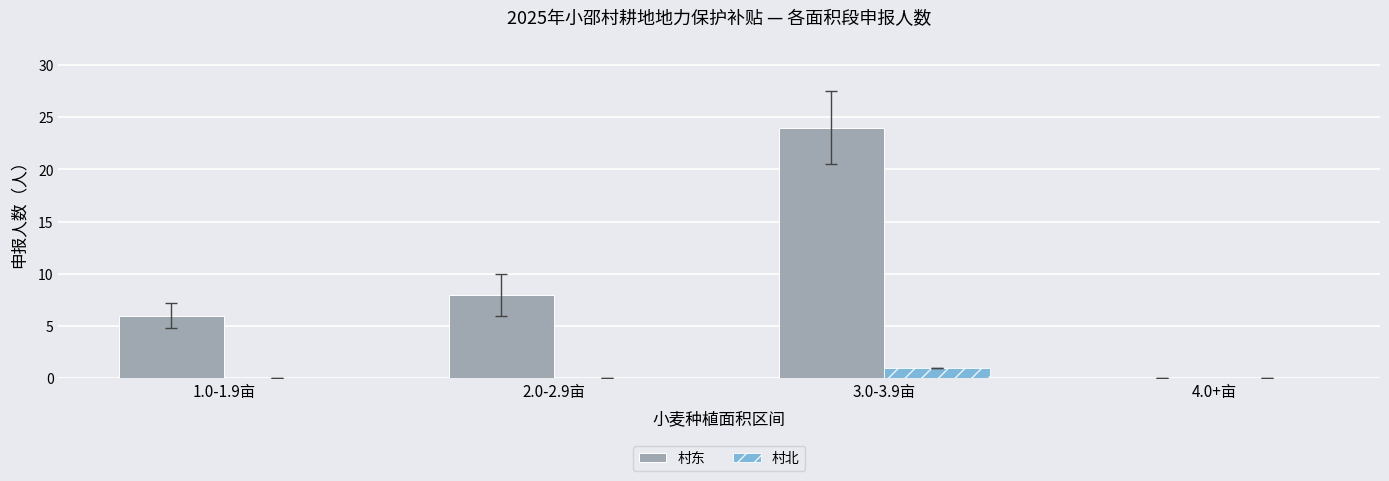

Which series has the largest total across all categories?

村东